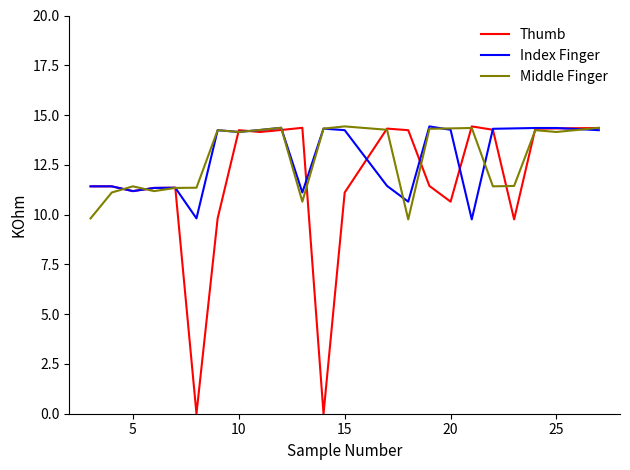

Which series has the largest range (max minus min)?

Thumb